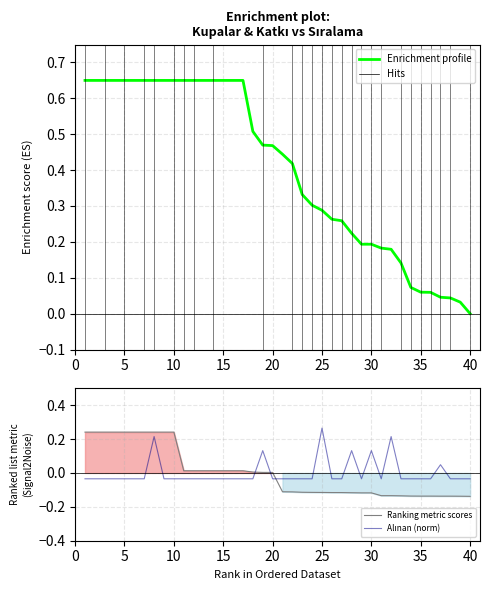

True or false: Enrichment profile and Ranking metric scores cross at least once.

False